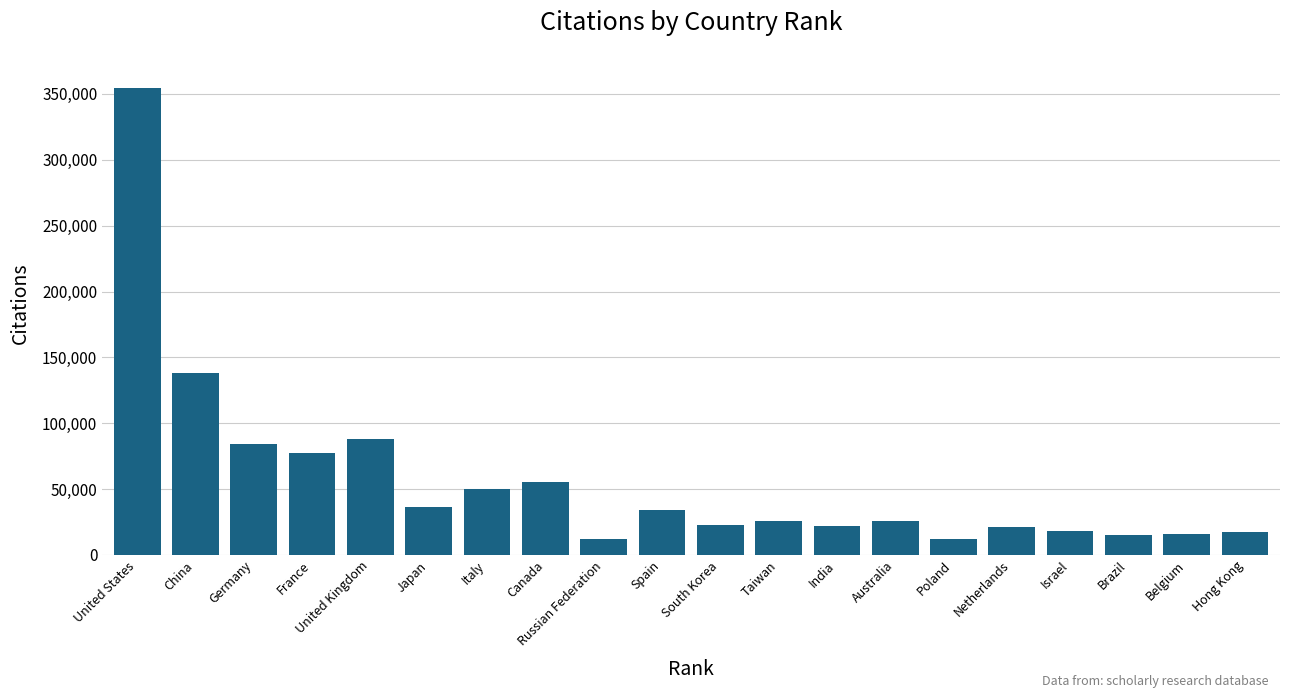

What is the ratio of the value at Spain to the value at India?

1.5